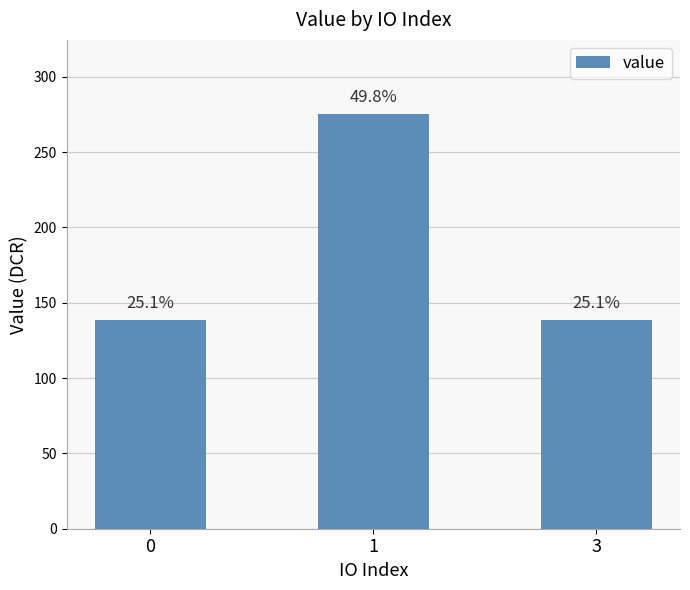

At which category does the chart reach its peak across all series?

1